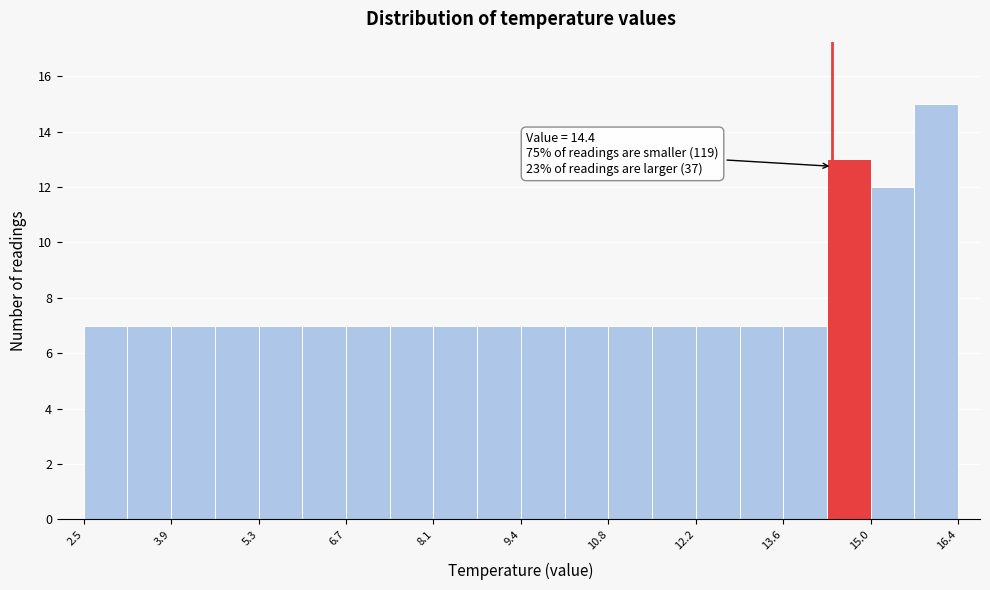

Read against the x-axis, roughly where is the centre of the tallest bar?

16.0